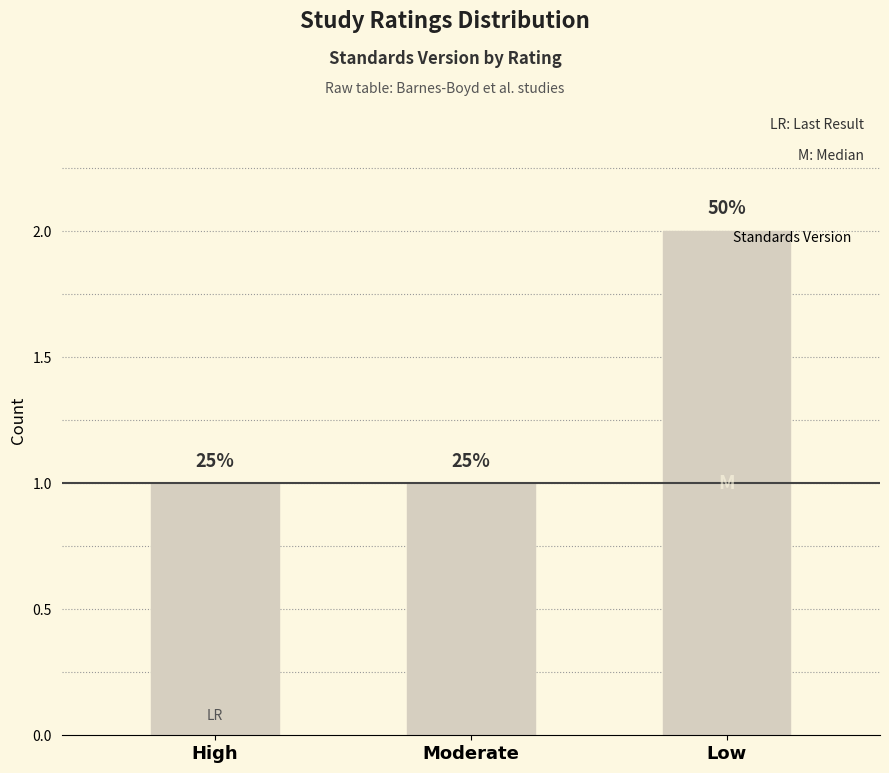

Is it true that the value at High is 0?

False